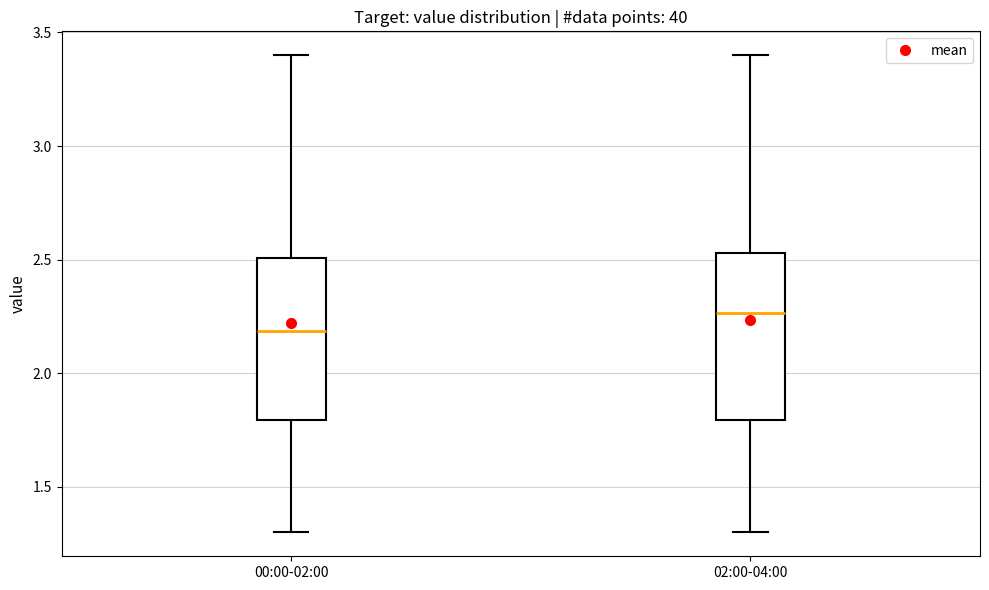

Reading left to right, transcribe this box plot: for each box, give where its median line is, the range the box spans, and where its two whiskers end, as read against the y-axis. The values are not printed on the chart, so give them approximately, as read against the axis.

00:00-02:00: median 2.20, box 1.80 to 2.50, whiskers 1.30 to 3.40
02:00-04:00: median 2.25, box 1.80 to 2.55, whiskers 1.30 to 3.40